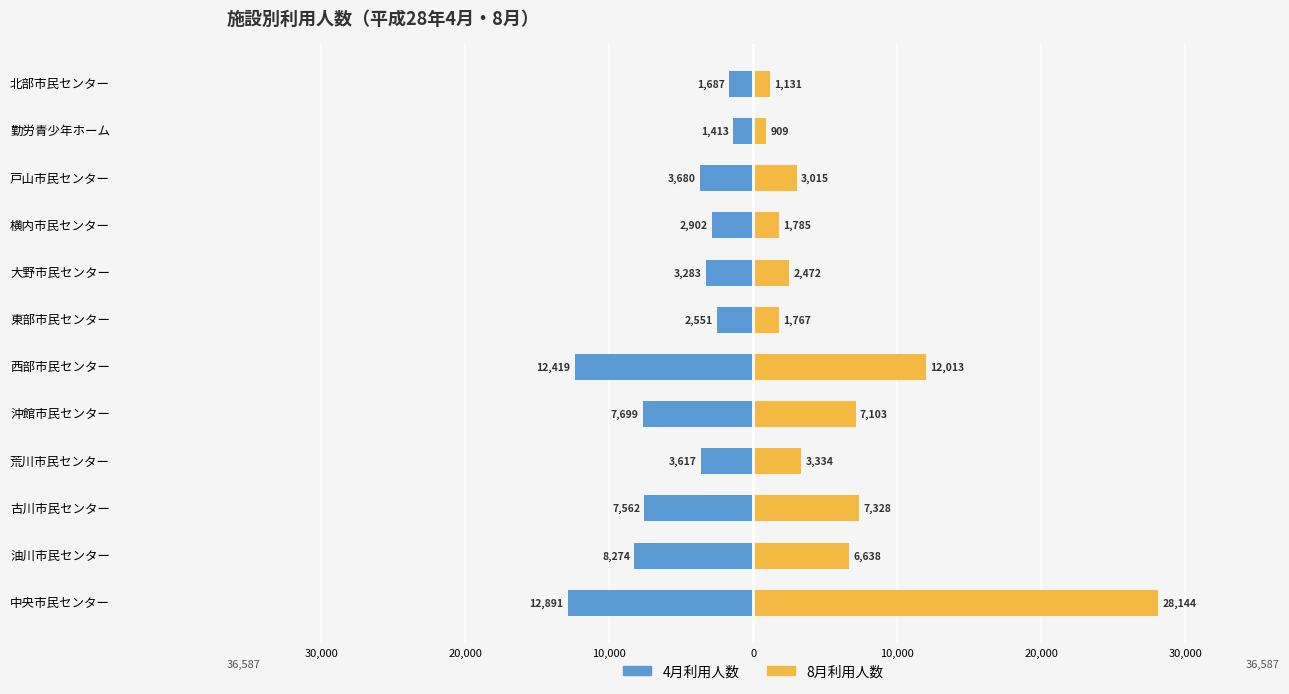

How many data points in 8月利用人数 are less than 3334?

6